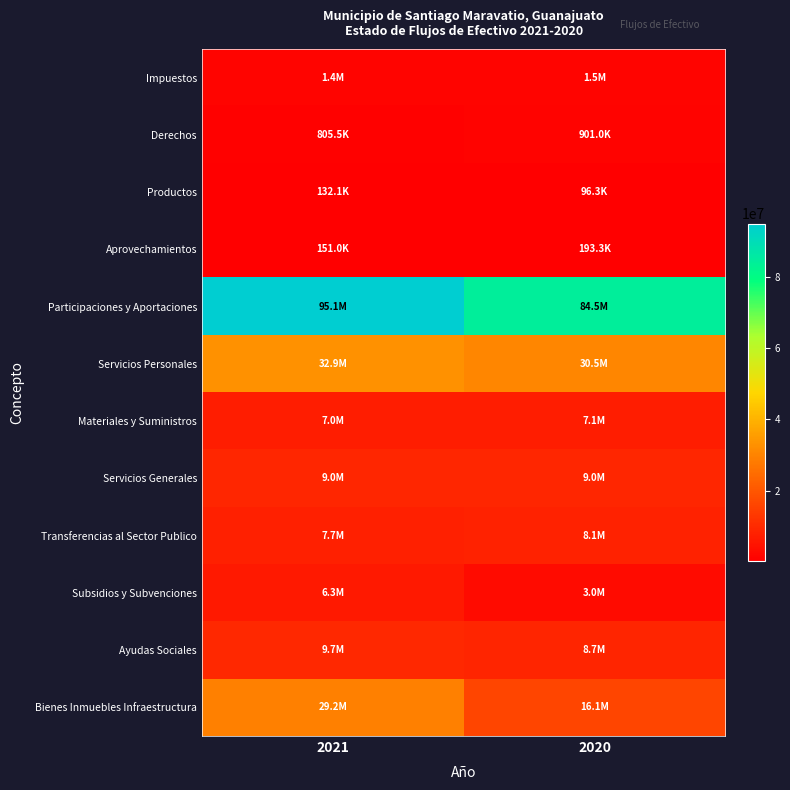

At which category is the sum across all series the highest?

2021